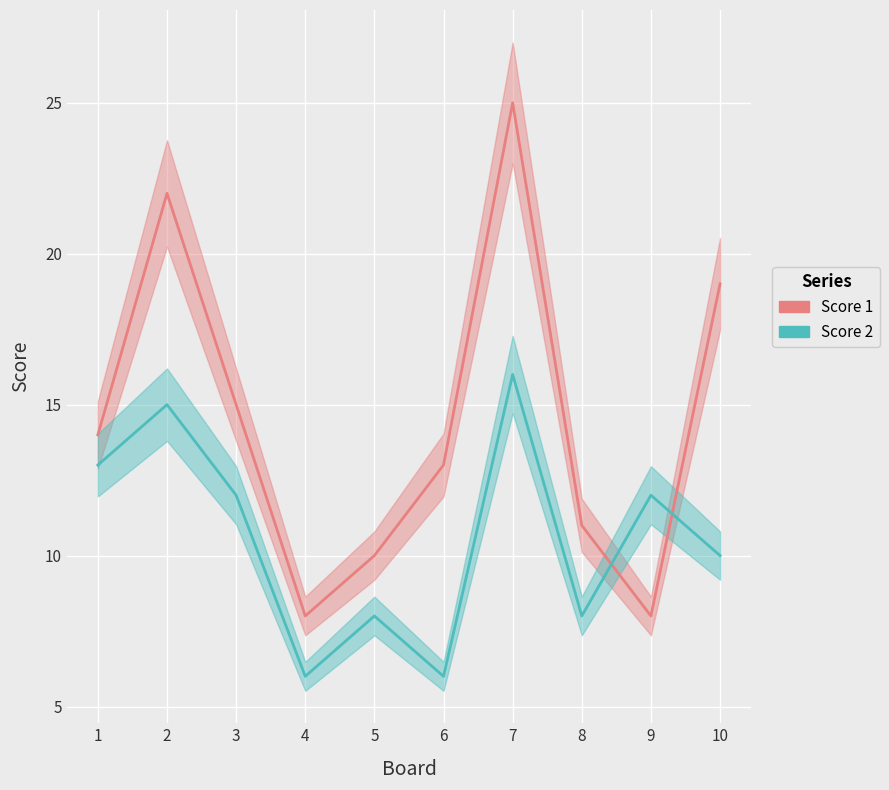

At 7, list the series in order from largest to smallest.

Score 1, Score 2